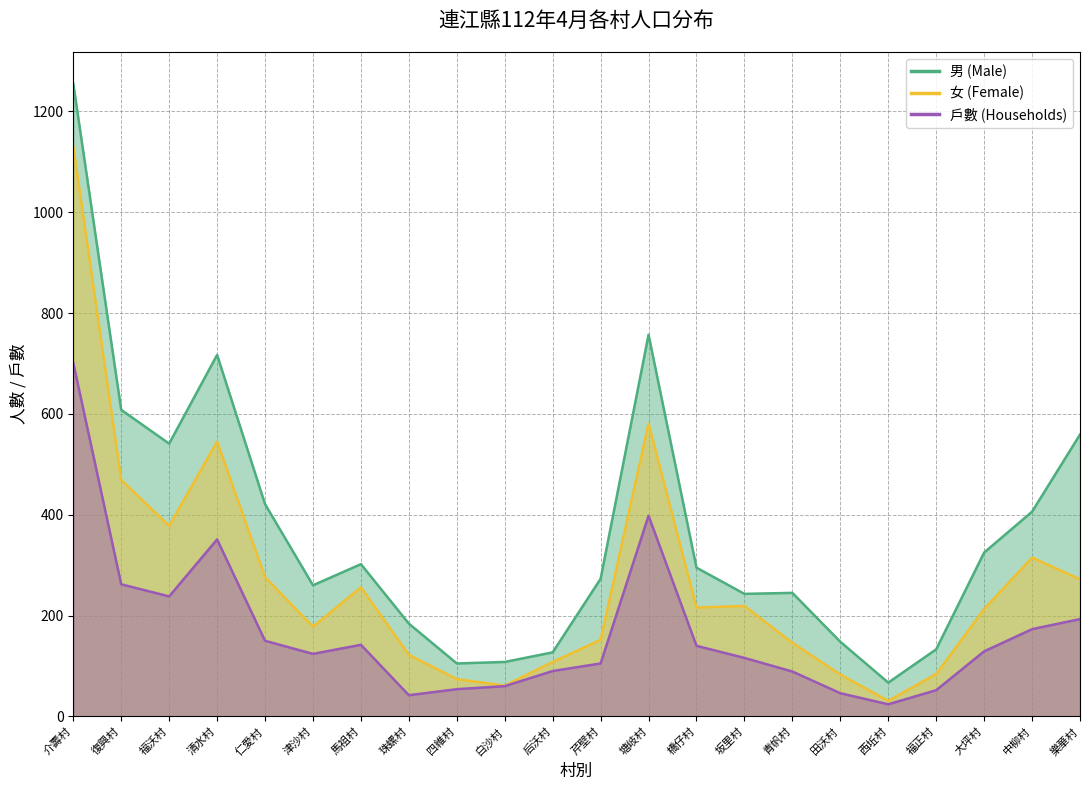

At how many categories does at least one series exceed 108?

19